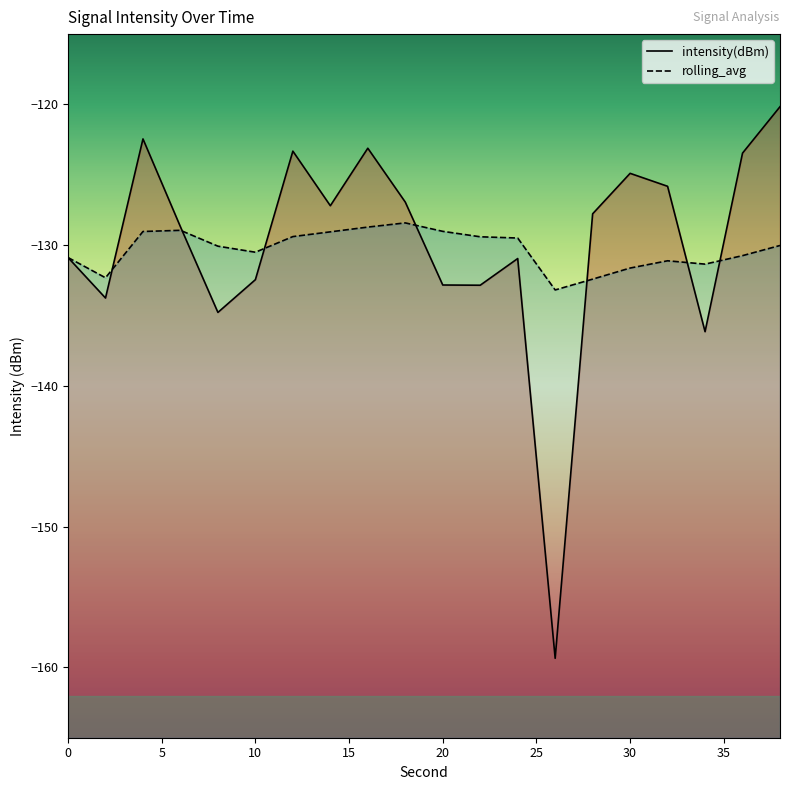

Is it true that rolling_avg equals -128.9 at 6?

True